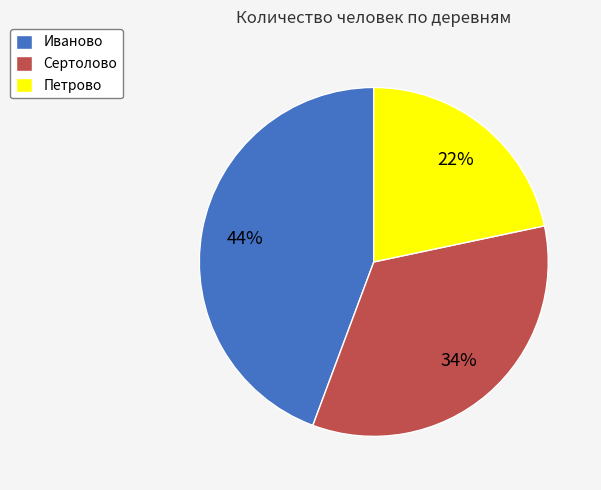

Combined, do Сертолово and Петрово account for over 50%?

Yes